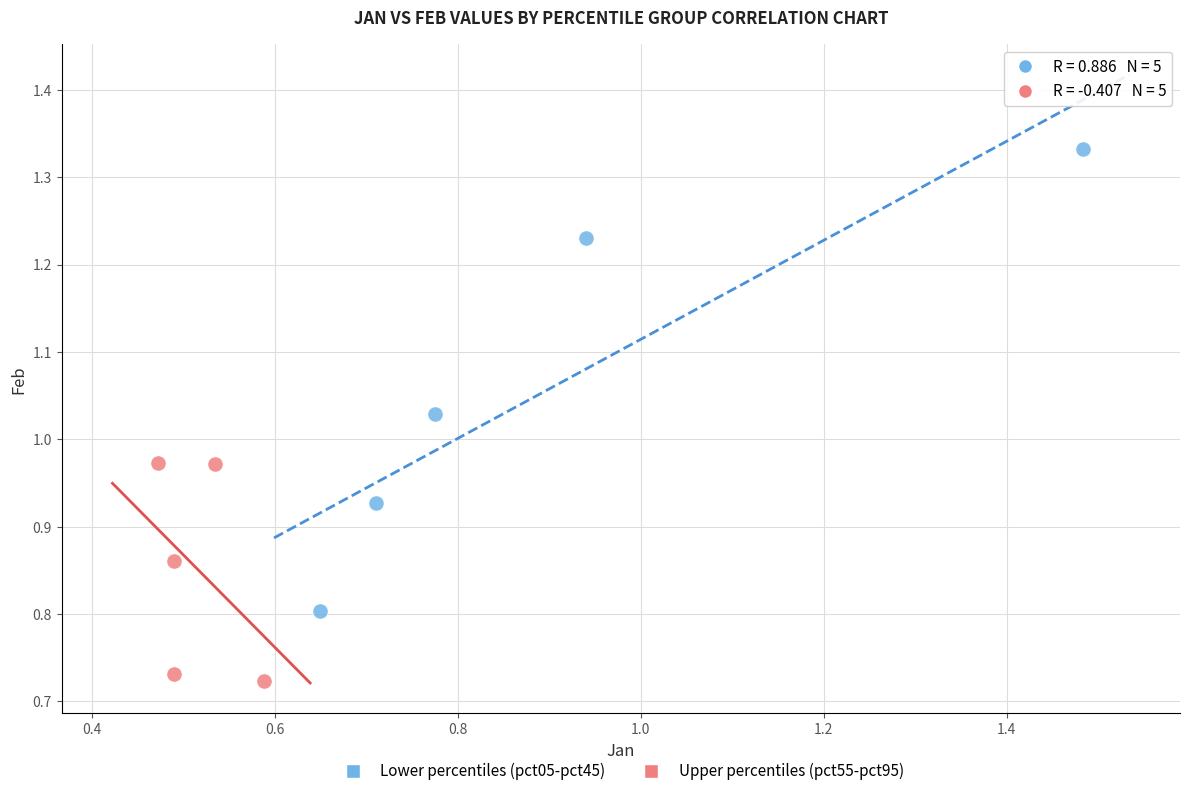

Which series reaches the minimum Y coordinate?

Upper percentiles (pct55-pct95)